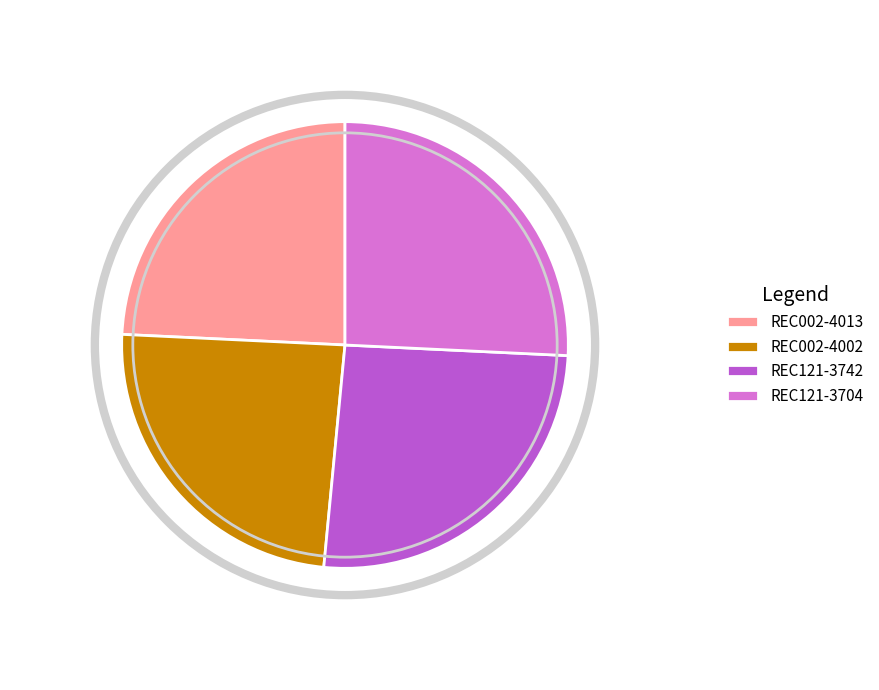

Does REC121-3704 represent more than half of the total?

No